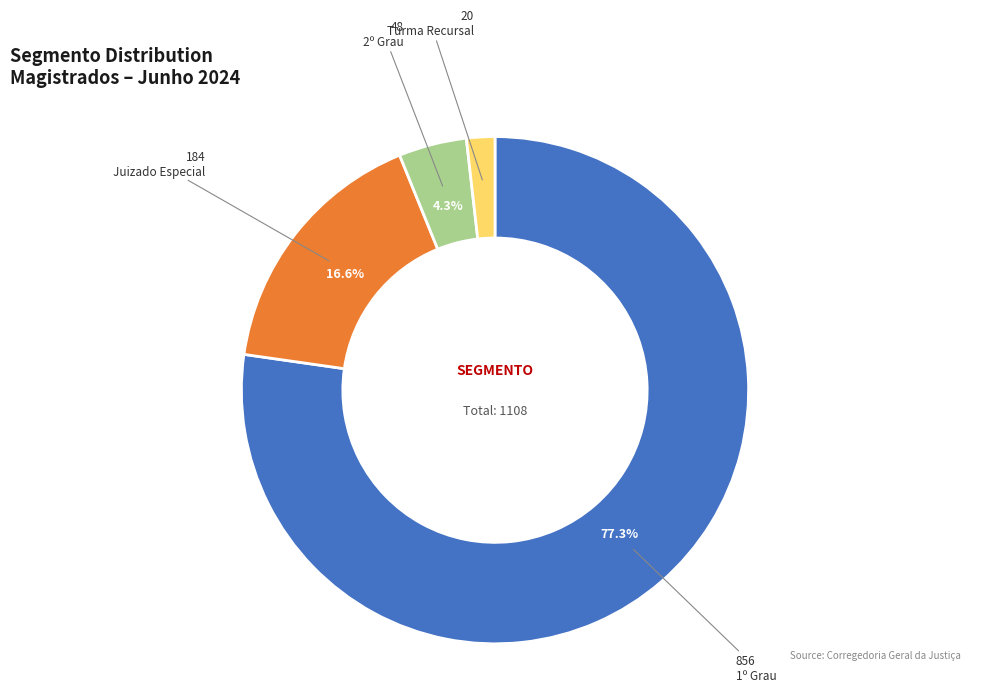

To the nearest percent, what is the difference between the largest and smallest slice percentages?

75%